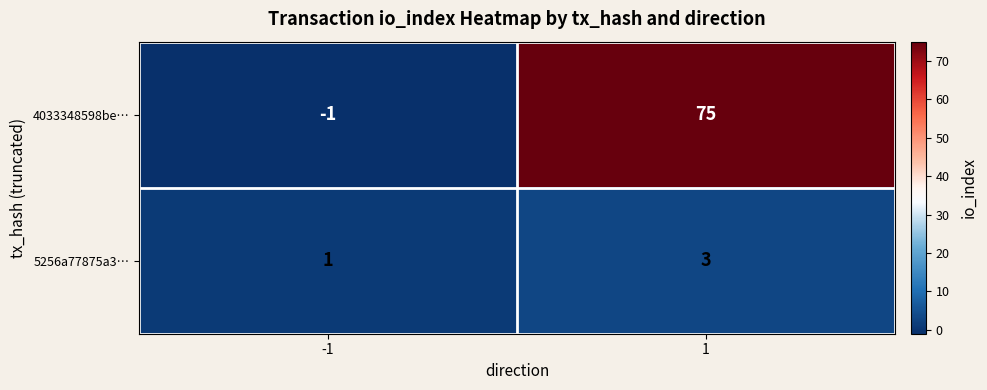

What is the sum of all 4033348598be… values?

74